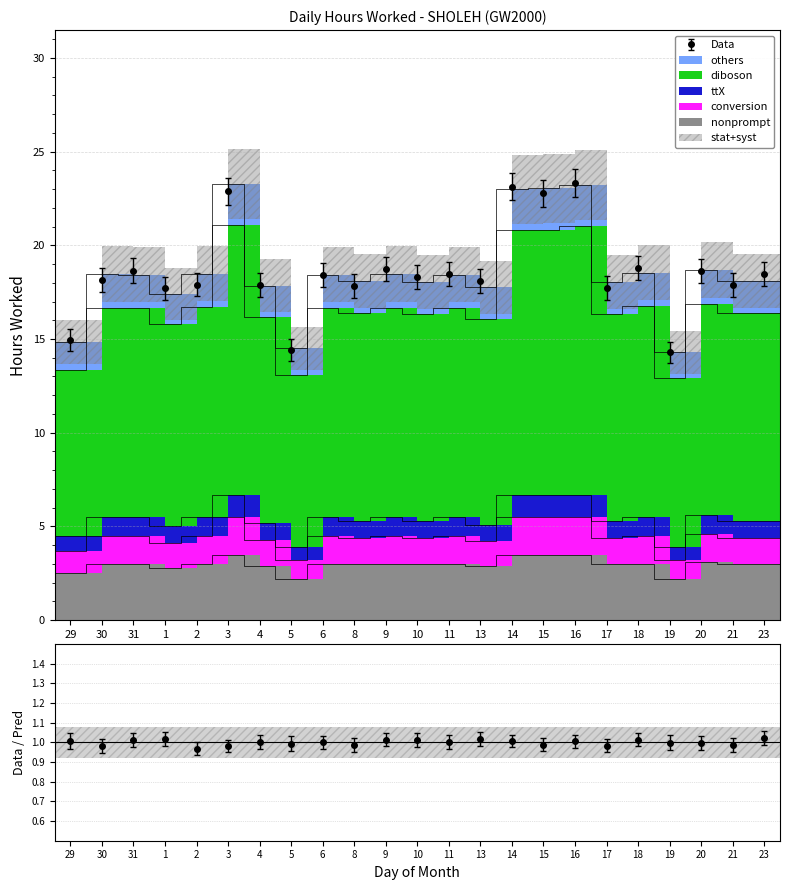

In others, how many points are higher than both neighbors (excluding endpoints)?

9